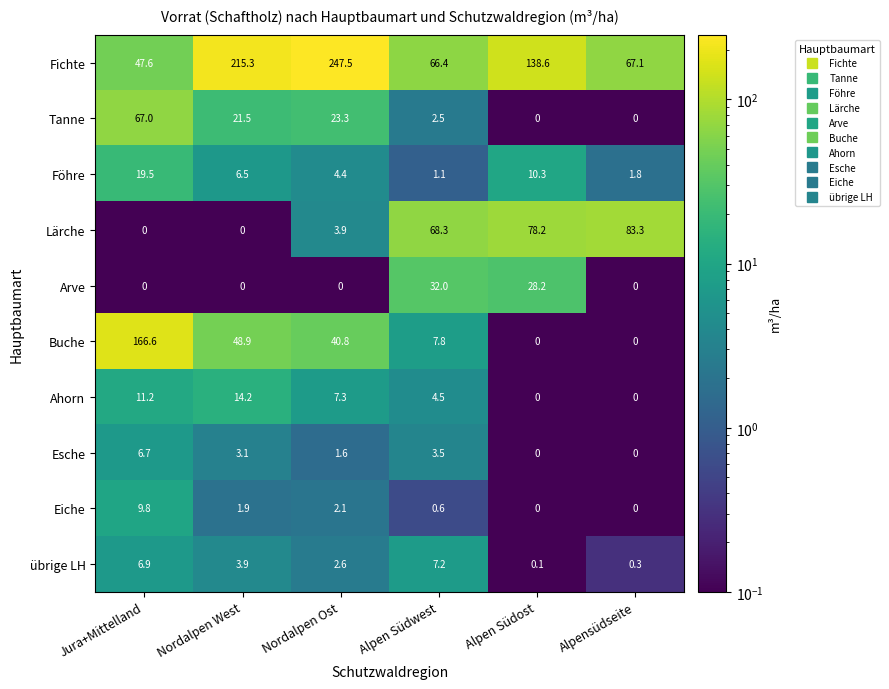

Which series has the largest total across all categories?

Fichte